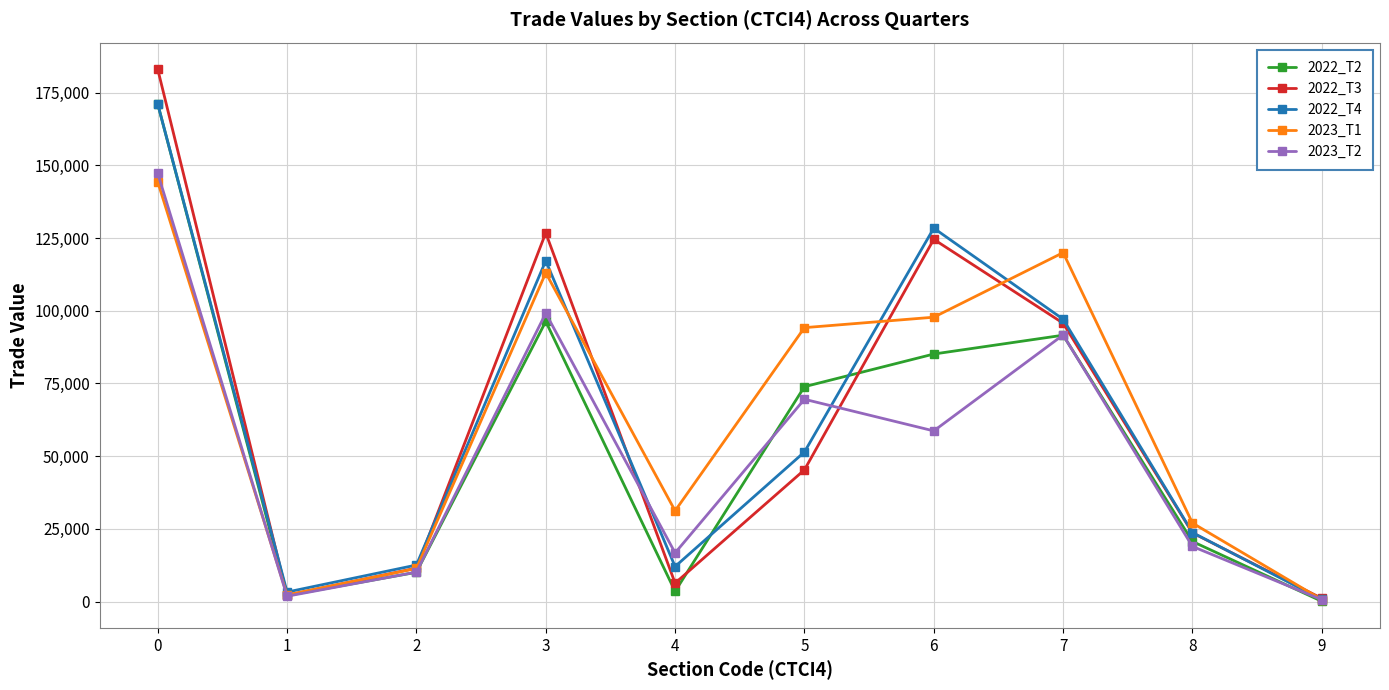

What is the maximum value for 2023_T2?

147271.0